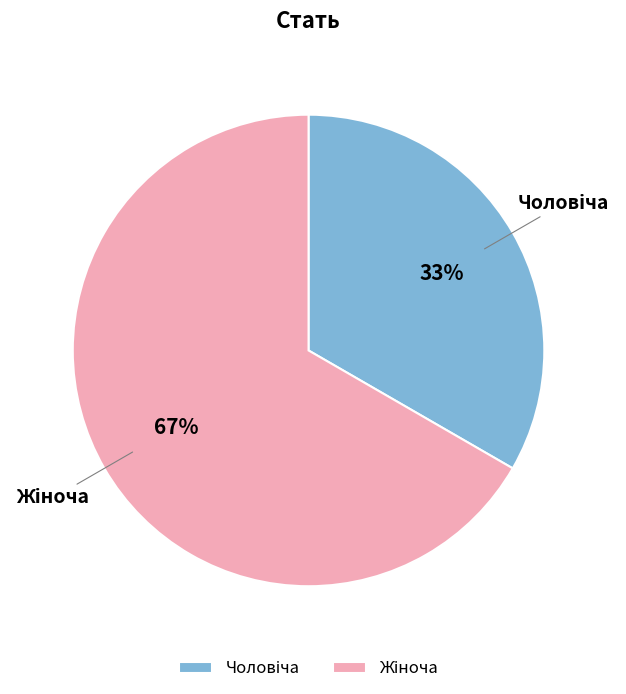

To the nearest percent, what is the average slice percentage?

50%